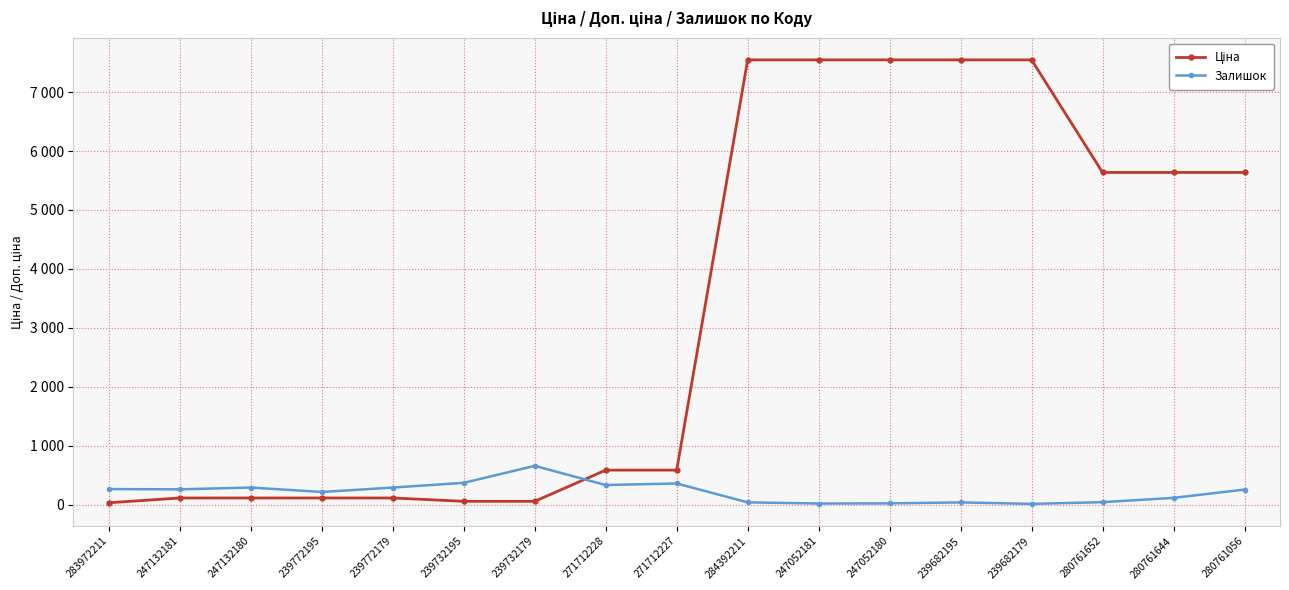

What is the spread (max minus min) of values at 239682179?

7532.9